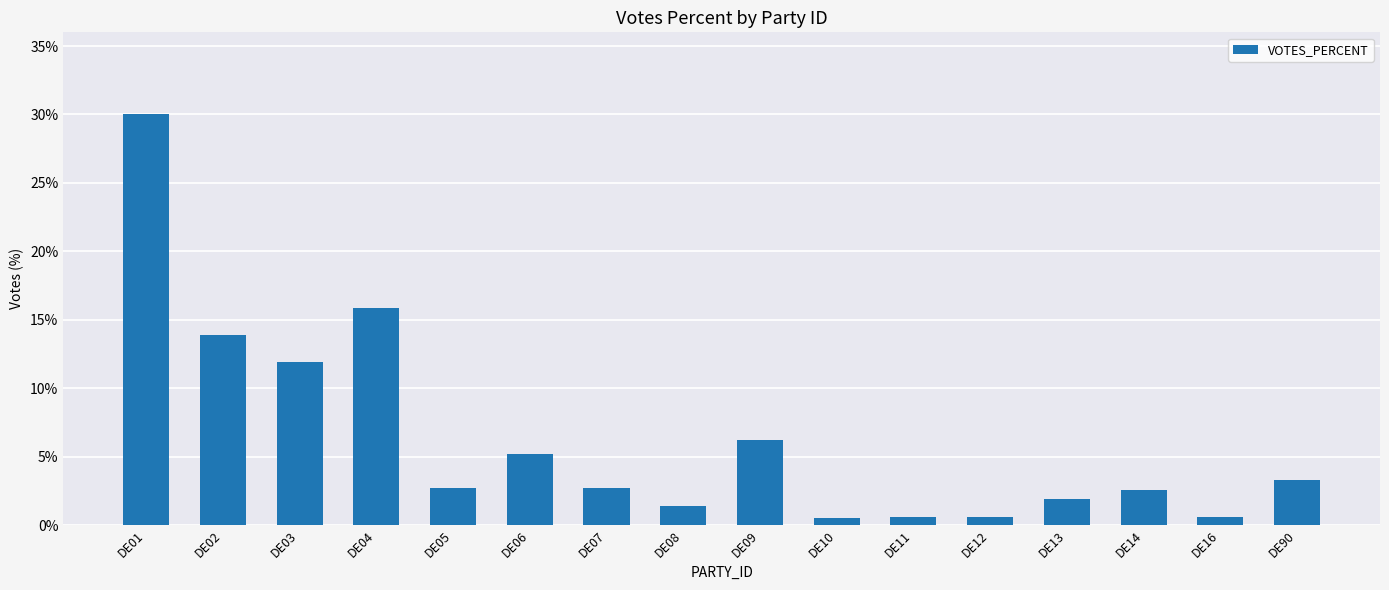

What is the minimum value shown in the chart?

0.5